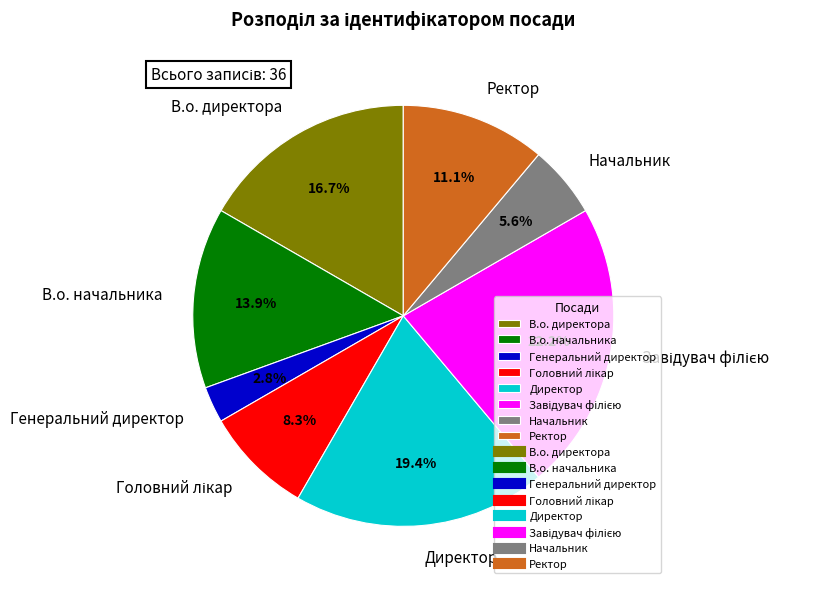

What percentage is the В.о. директора slice, to the nearest percent?

17%